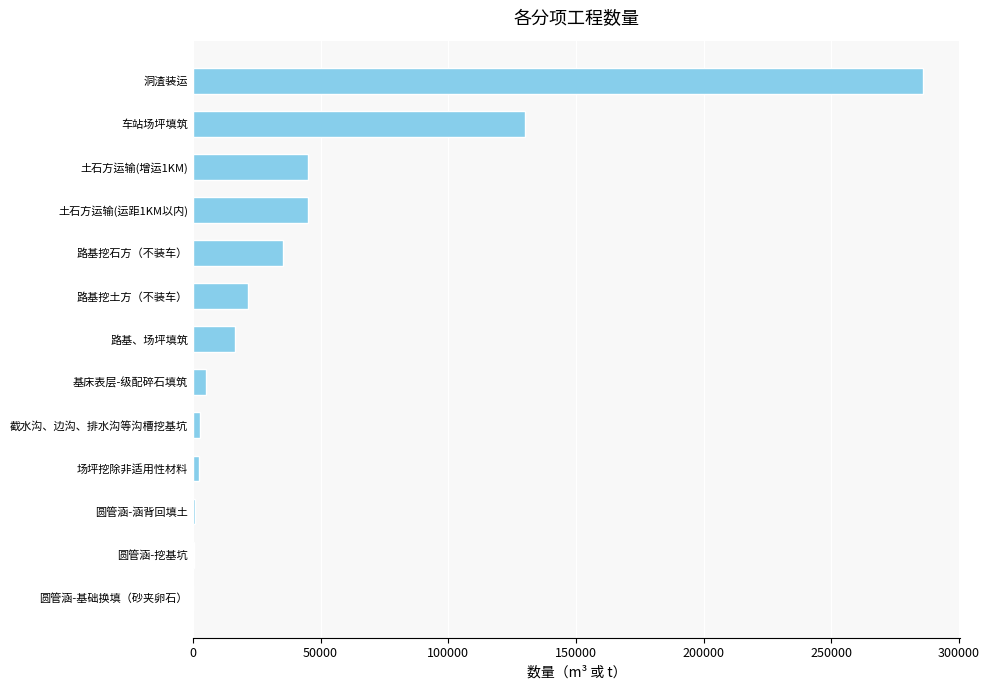

Is it true that the value at 土石方运输(增运1KM) is 63952.7?

False